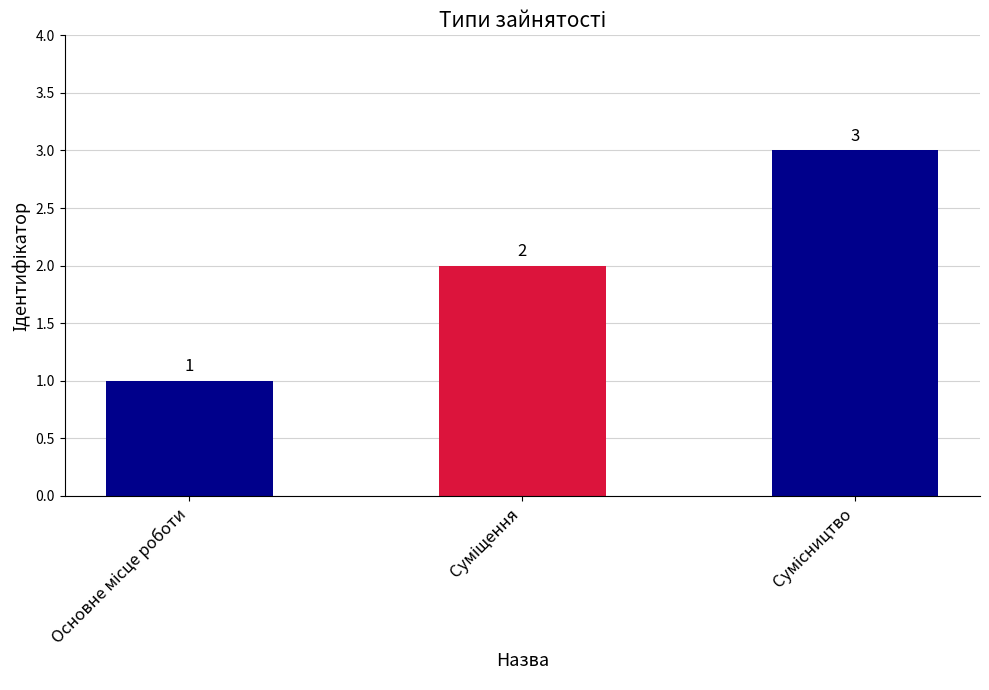

How many values are between 1 and 3?

3